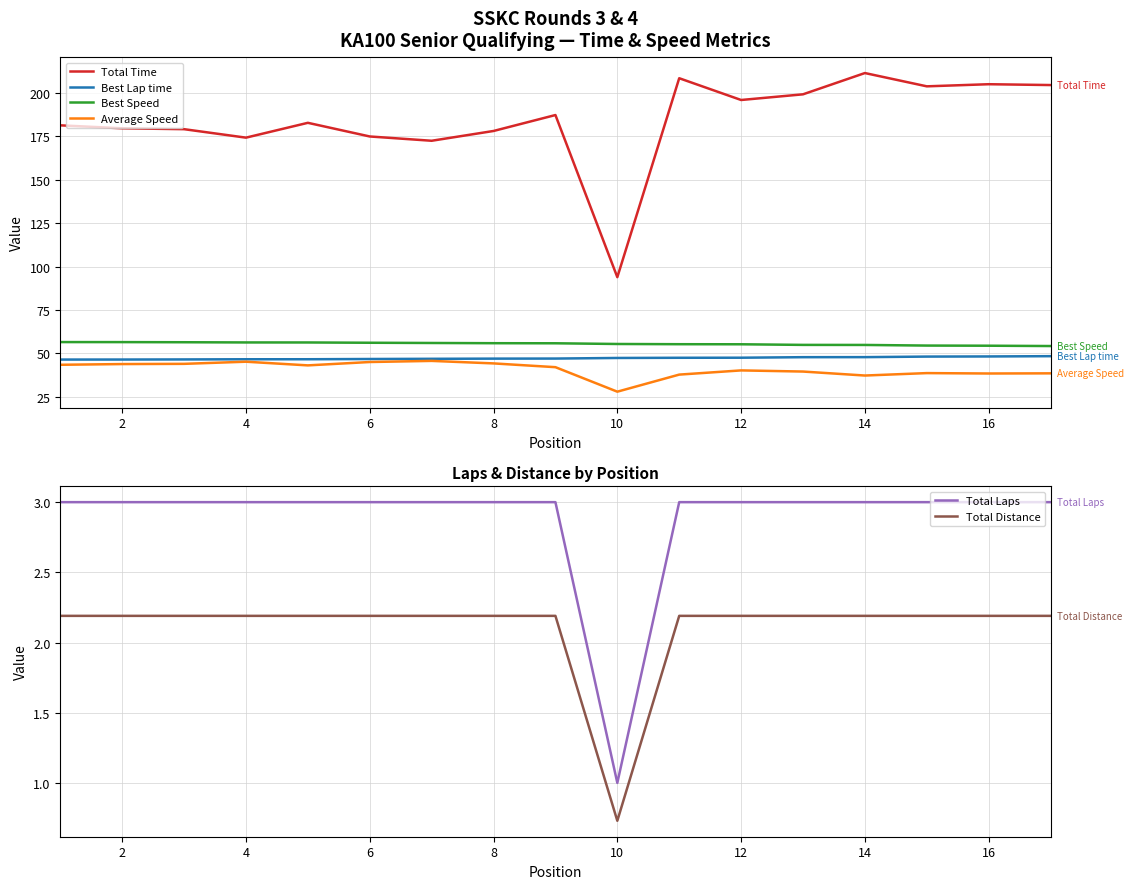

True or false: Best Lap time and Best Speed cross at least once.

False